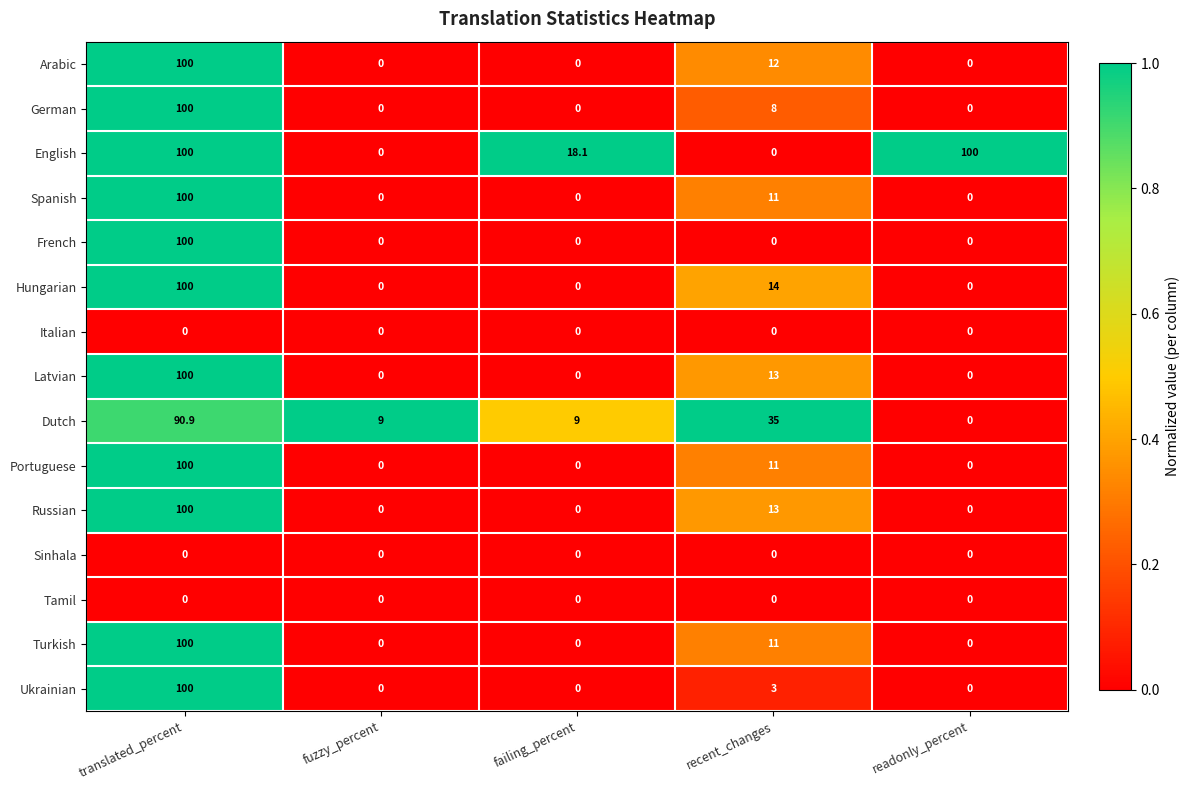

Which series has the largest total across all categories?

English